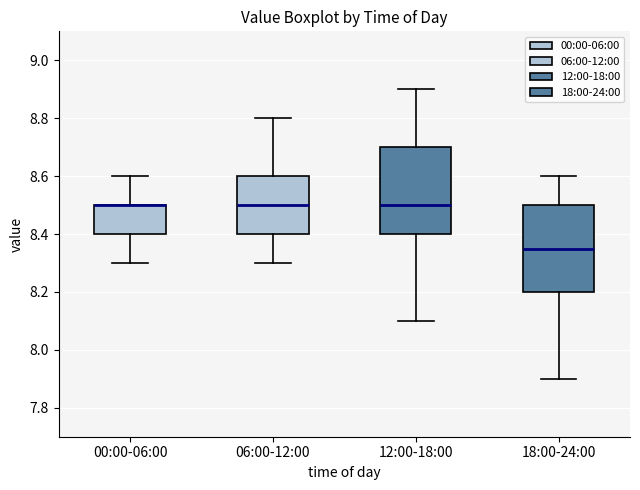

Where is the upper edge of the box for 06:00-12:00 on the y-axis? The values are not printed on the chart, so give them approximately, as read against the axis.

8.60